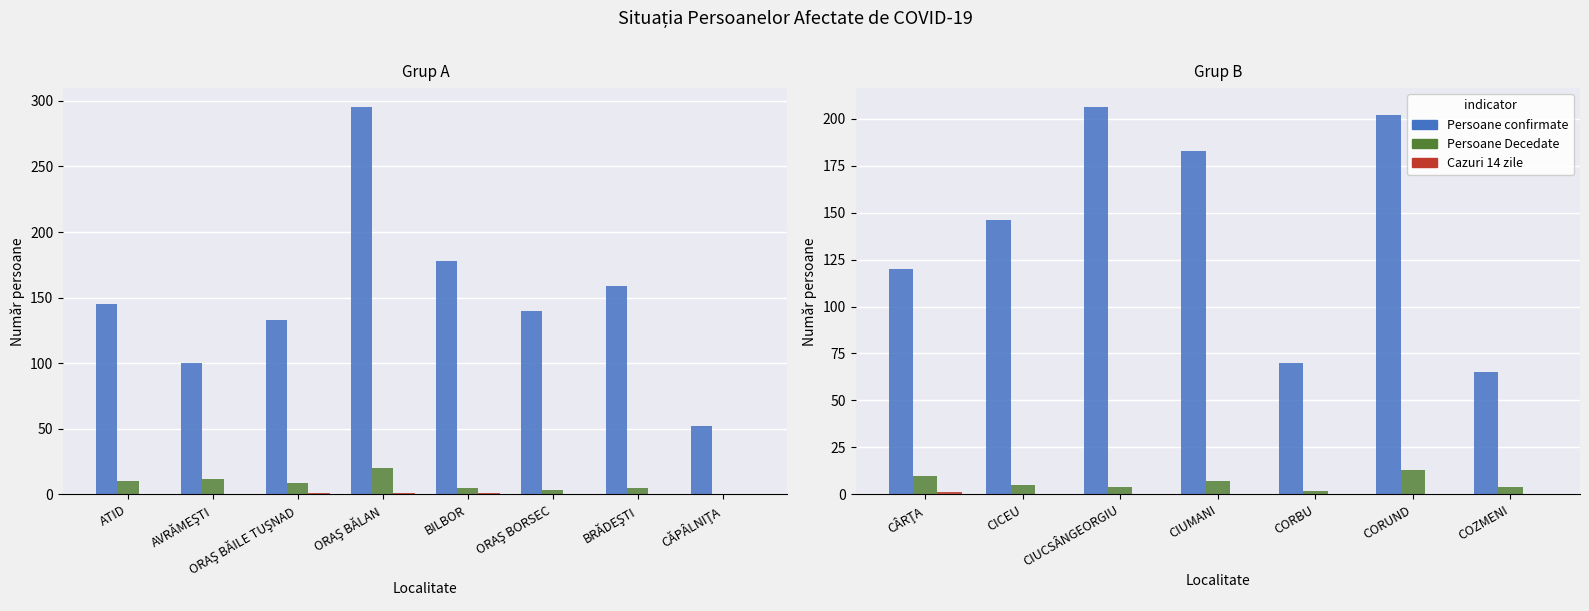

Rank the series by their maximum value, from highest to lowest.

Persoane confirmate, Persoane Decedate, Cazuri 14 zile